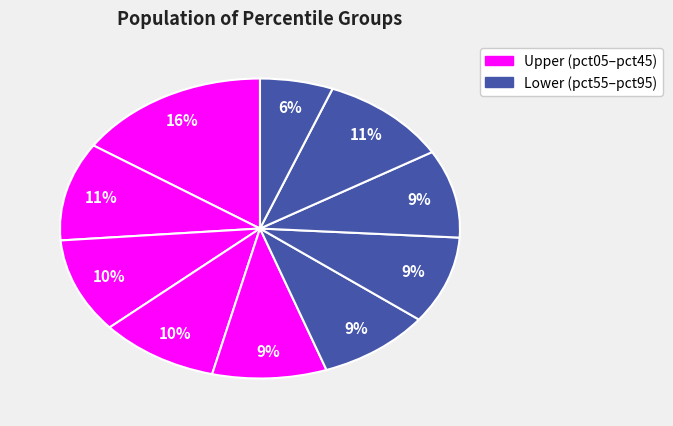

What is the smallest slice in the pie chart?

pct95